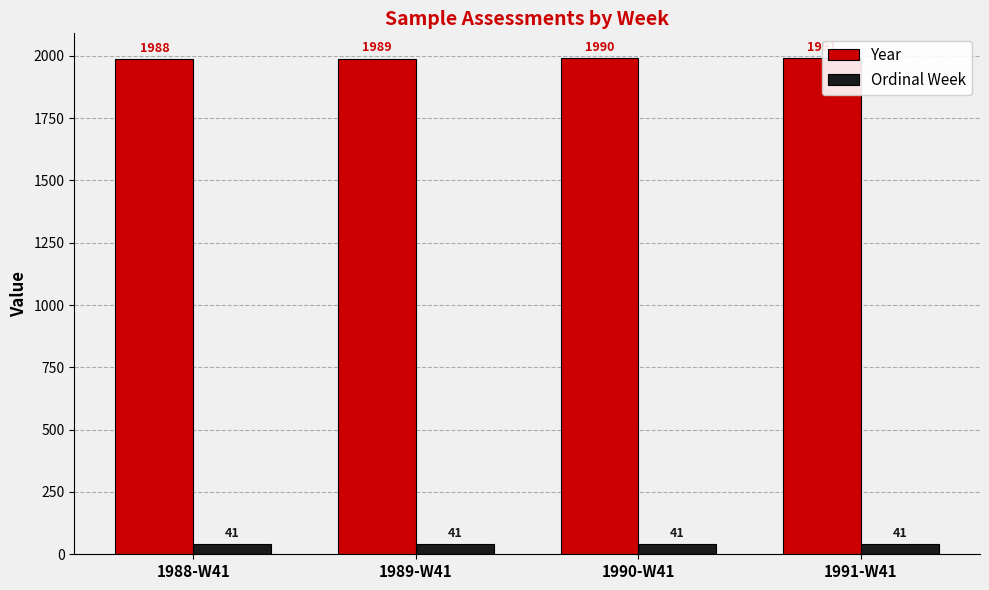

Reading left to right, transcribe all the data shown in this chart.

Year: 1988	1989	1990	1991
Ordinal Week: 41	41	41	41